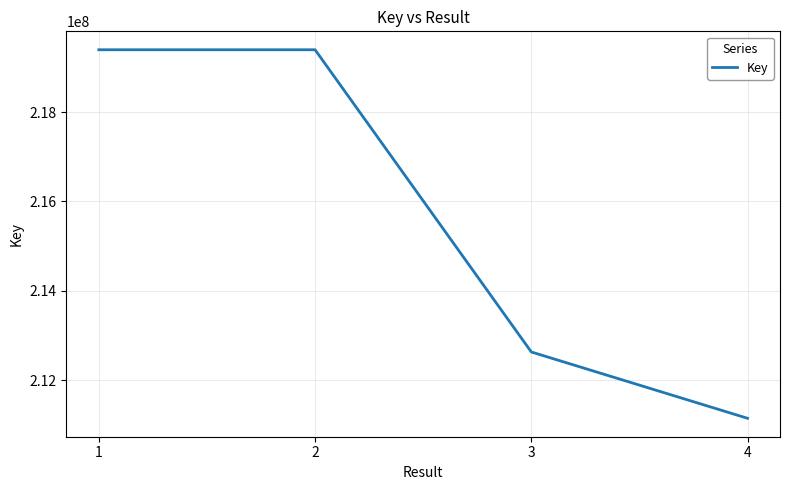

At which label is the value closest to 215270766?

3